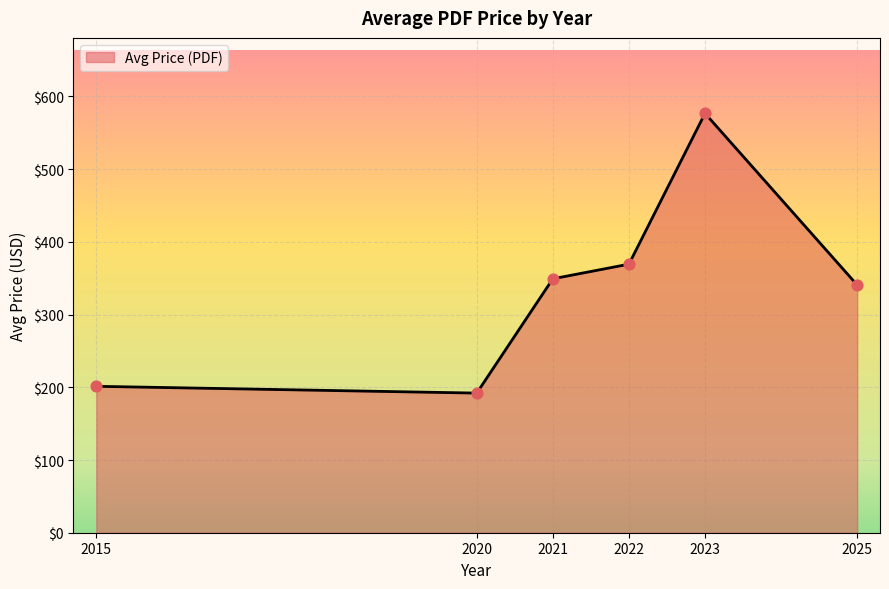

Between 2025 and 2023, which is larger?

2023